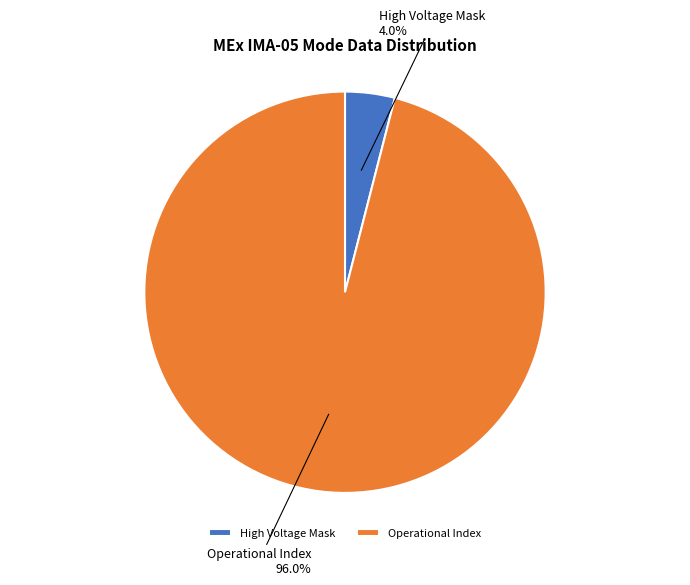

Do Operational Index and High Voltage Mask together represent more than half of the pie?

Yes